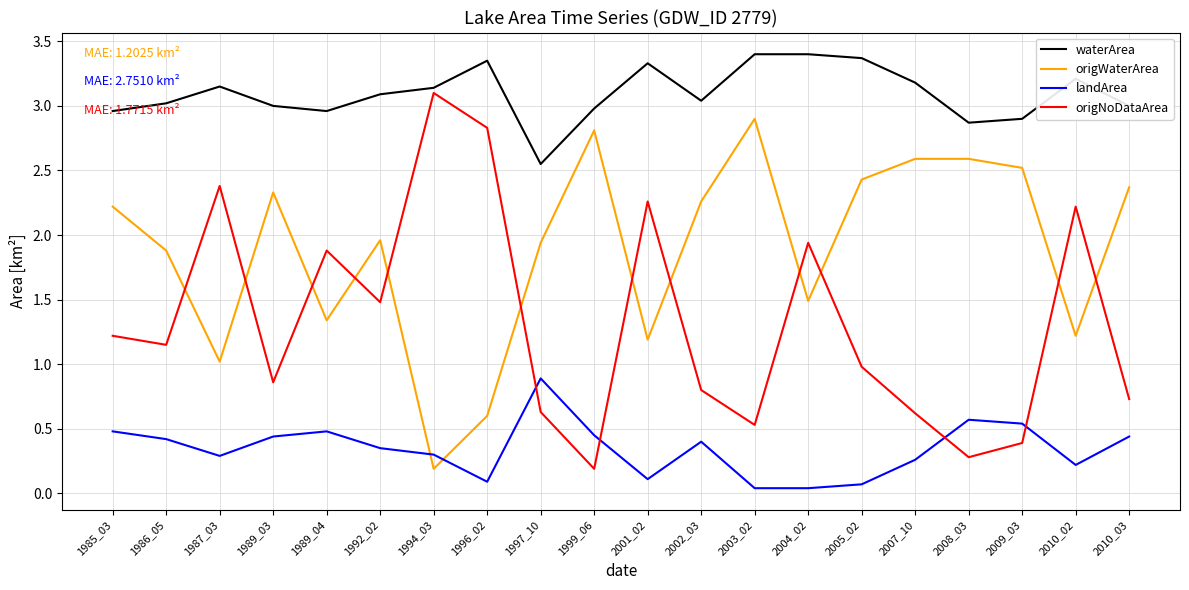

Which category has the highest value in the origWaterArea series?

2003_02